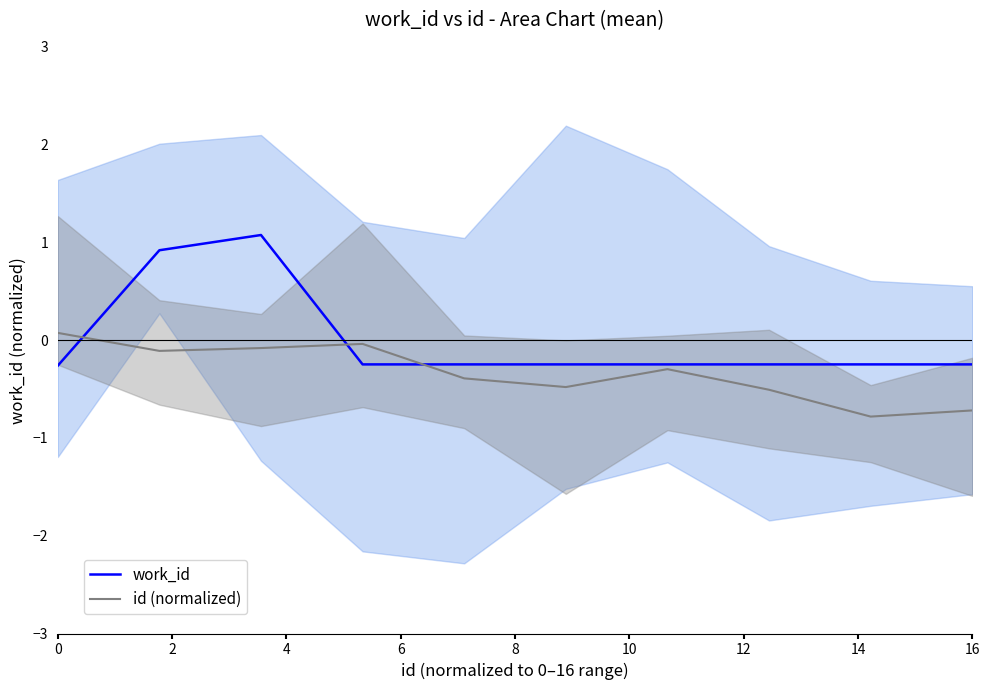

The work_id series shows -0.2 at 16. True or false?

True